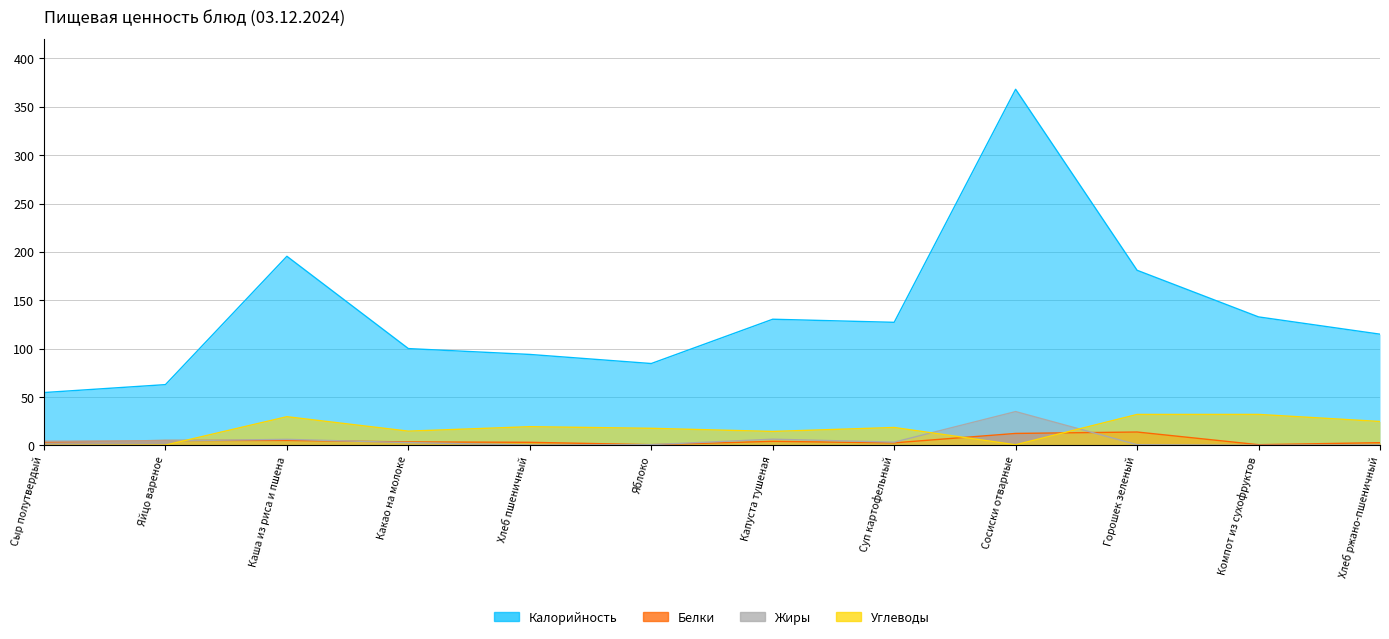

At which category does Белки reach its first local valley?

Яблоко